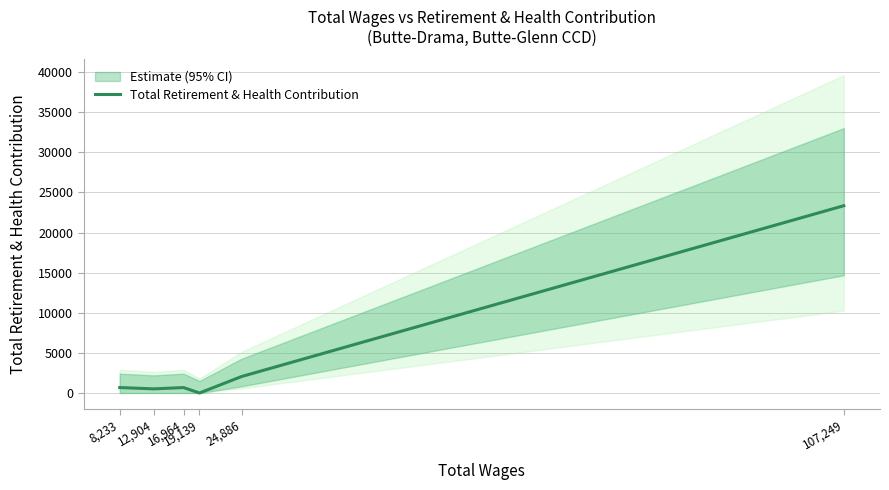

Reading left to right, extract all data points from this chart.

679	516	679	0	2053	23349